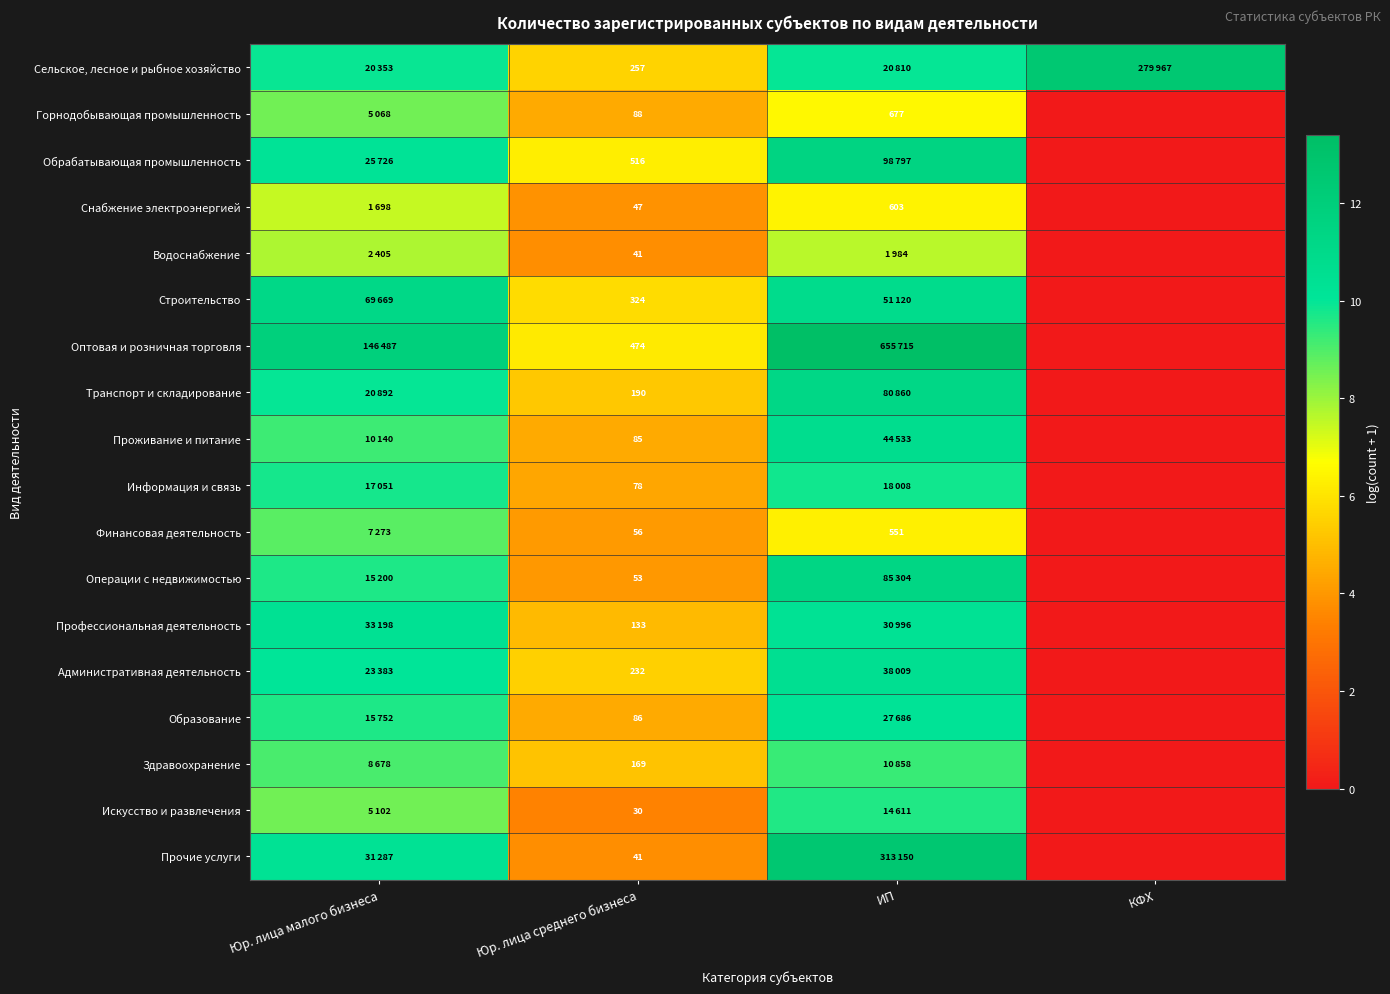

At which category does the chart reach its minimum across all series?

КФХ